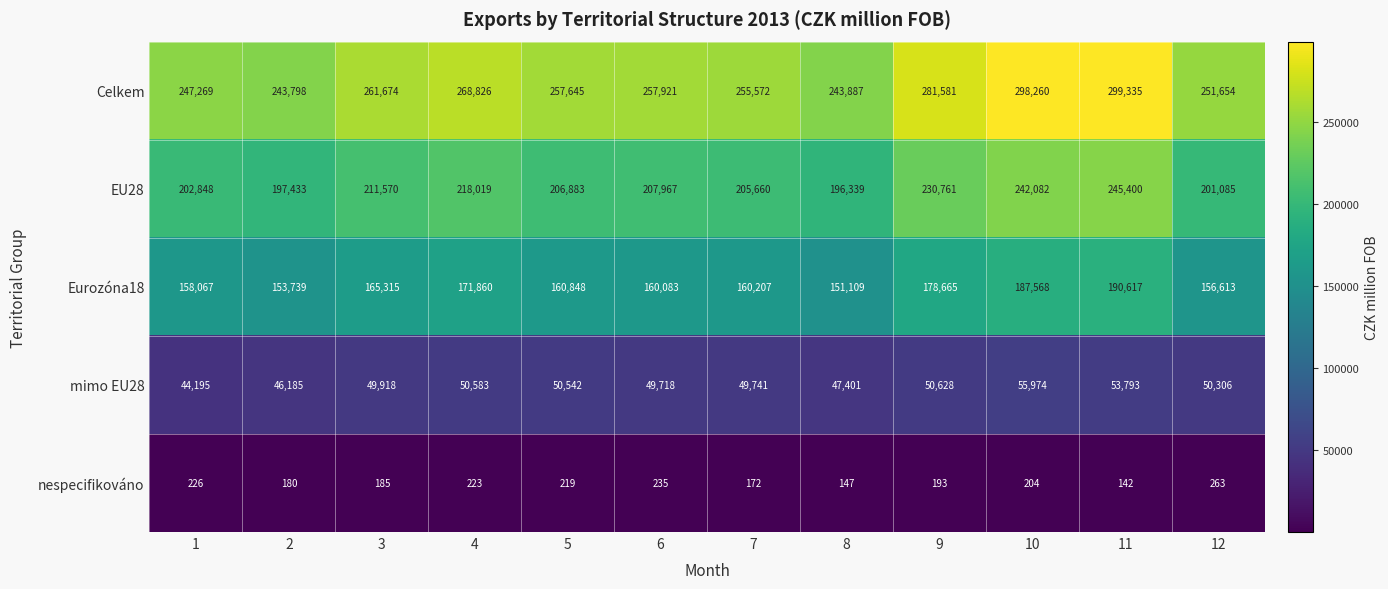

What is the sum of the Celkem values at 4 and 8?

512713